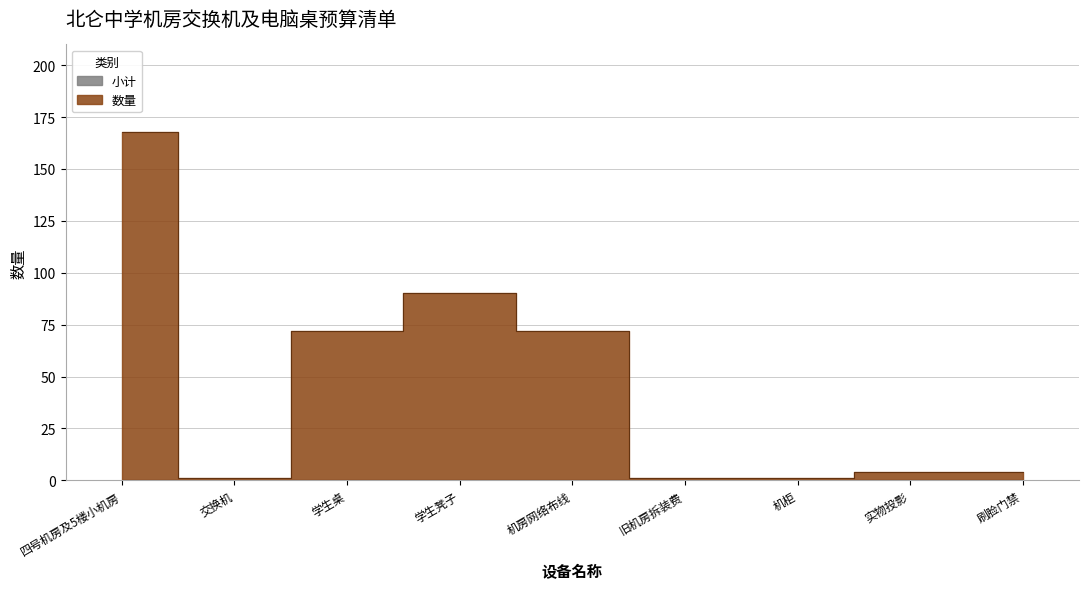

At which category does the chart reach its peak across all series?

四号机房及5楼小机房